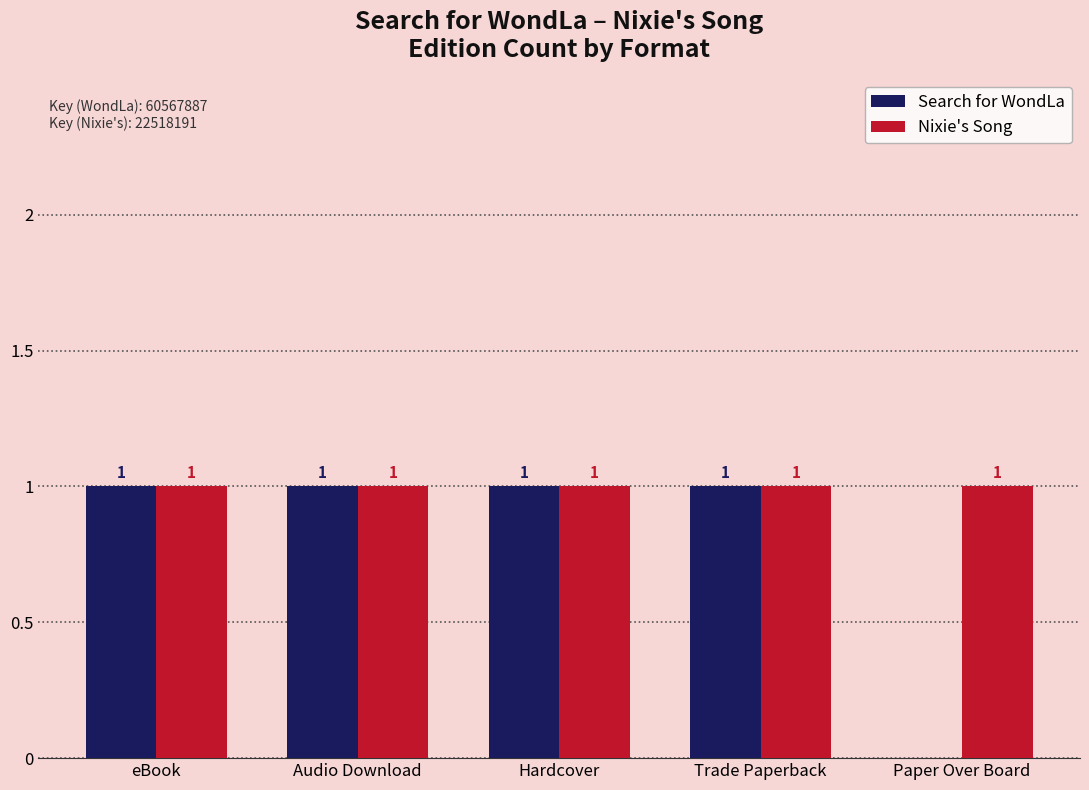

Where is Search for WondLa nearest to the value 0?

Paper Over Board